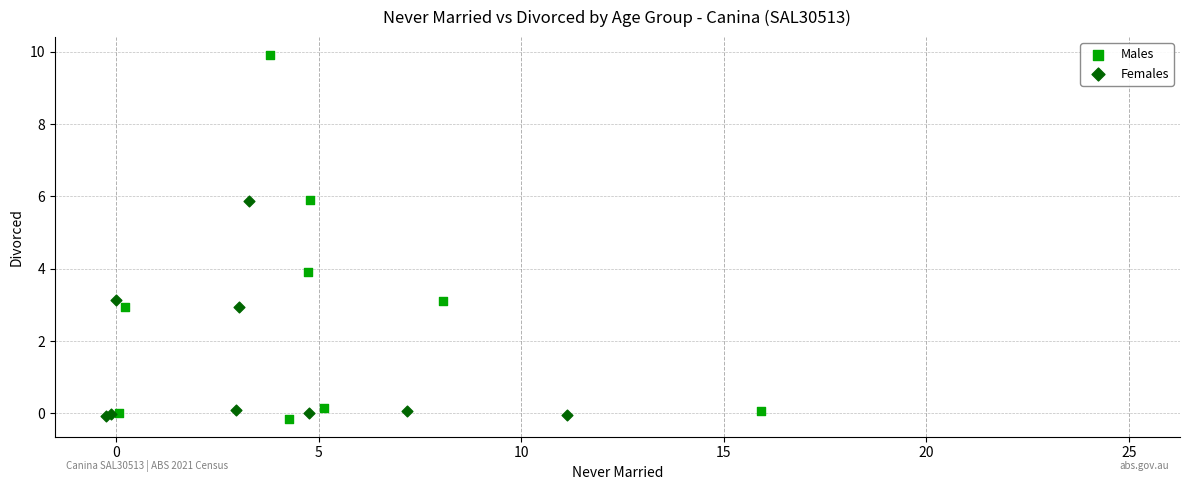

Which series contains the highest Y value?

Males